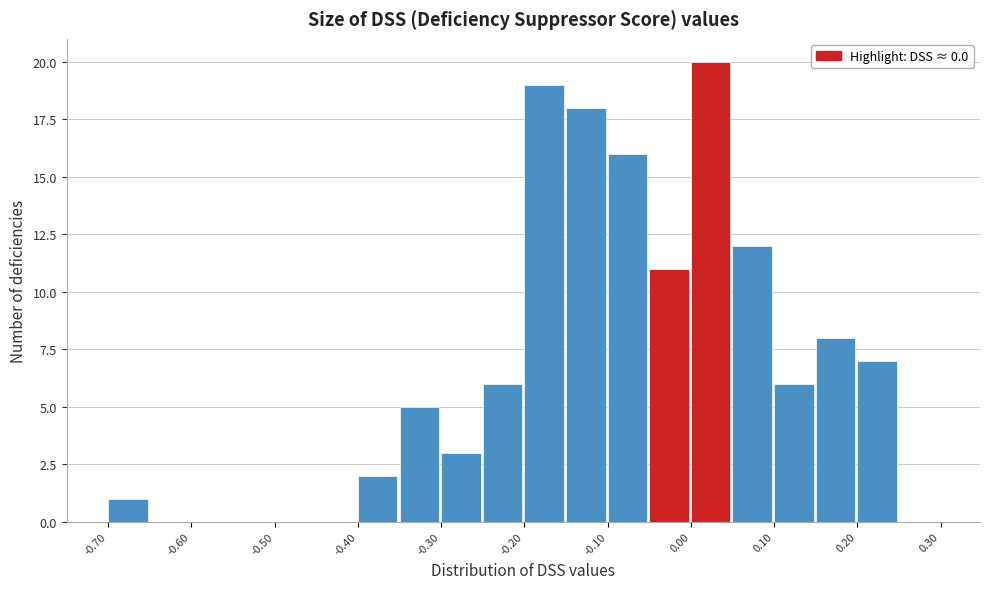

Reading left to right, list every bar in this chart as the range it spans on the x-axis followed by its height. The values are not printed on the chart, so give them approximately, as read against the axis.

-0.70 to -0.65: 1
-0.65 to -0.60: 0
-0.60 to -0.55: 0
-0.55 to -0.50: 0
-0.50 to -0.45: 0
-0.45 to -0.40: 0
-0.40 to -0.35: 2
-0.35 to -0.30: 5
-0.30 to -0.25: 3
-0.25 to -0.20: 6
-0.20 to -0.15: 19
-0.15 to -0.10: 18
-0.10 to -0.05: 16
-0.05 to 0.00: 11
0.00 to 0.05: 20
0.05 to 0.10: 12
0.10 to 0.15: 6
0.15 to 0.20: 8
0.20 to 0.25: 7
0.25 to 0.30: 0